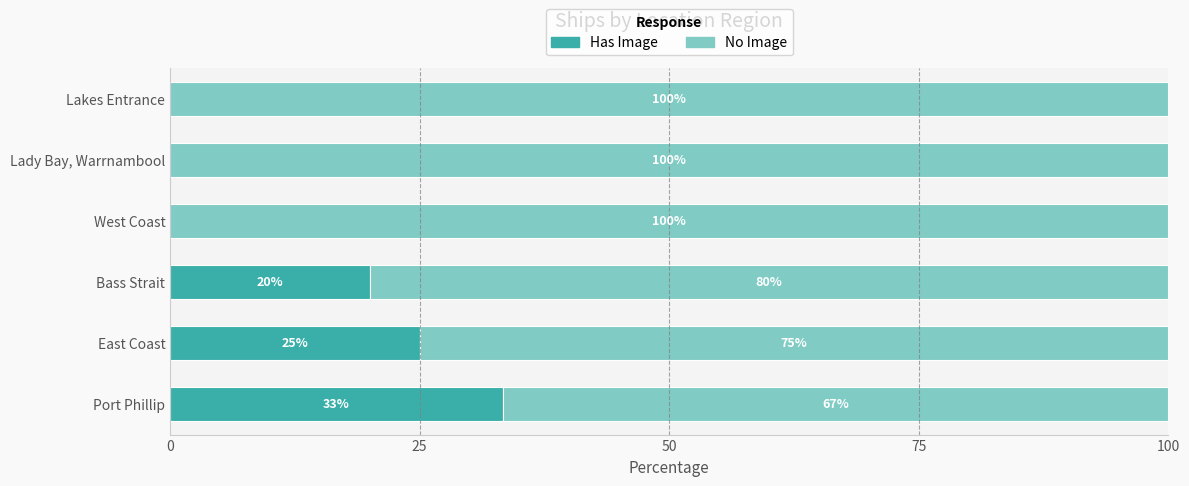

What is the total value across all series at Bass Strait?

100.0